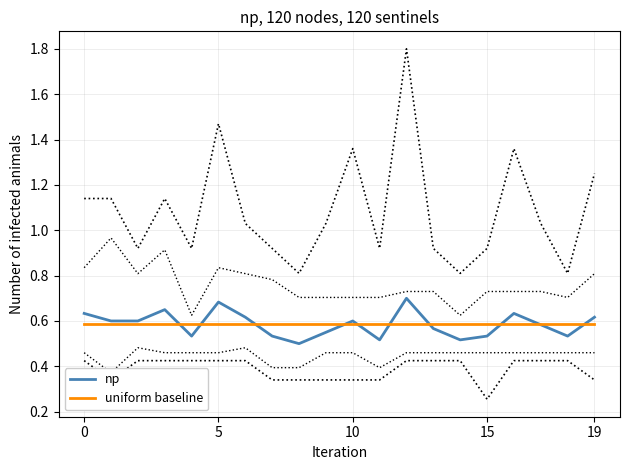

After their last crossing, which series has the higher values: np or uniform baseline?

np